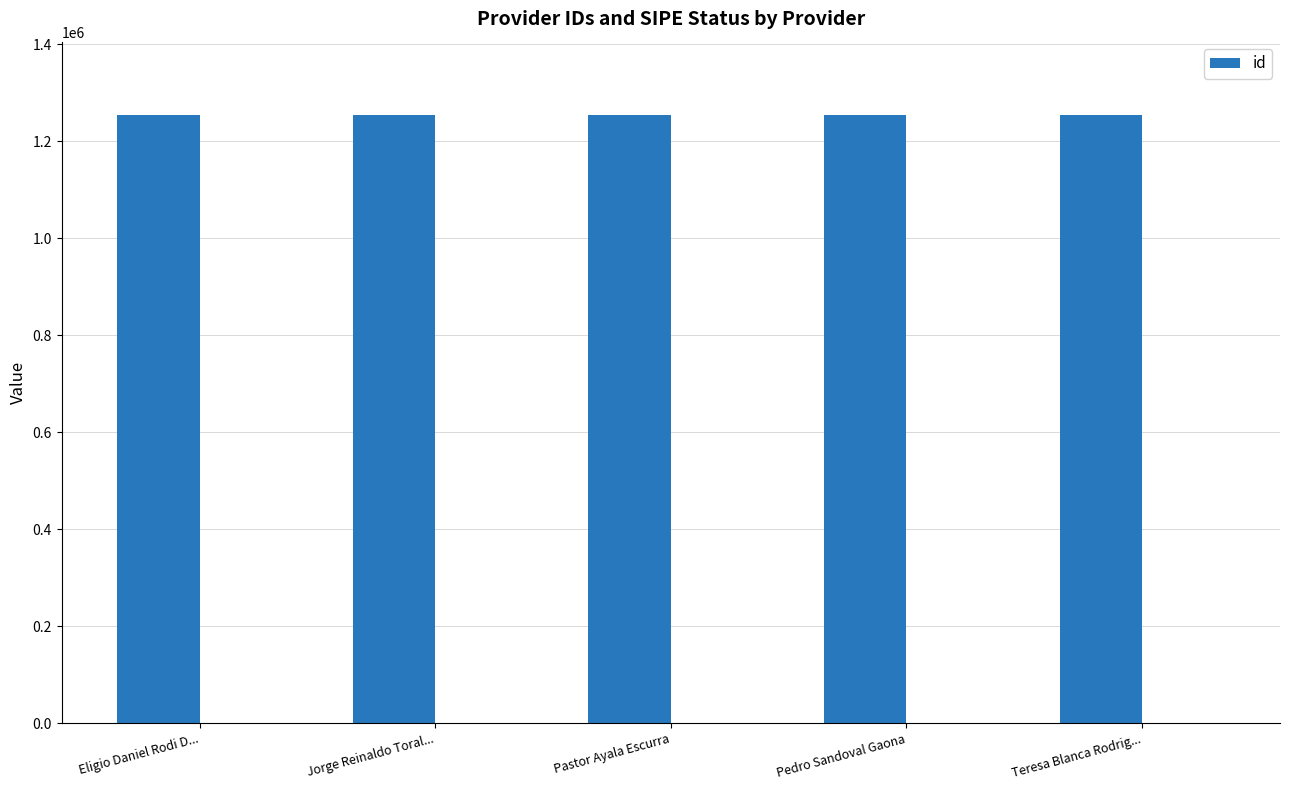

What is the value of the 4th bar from the left?

1255019